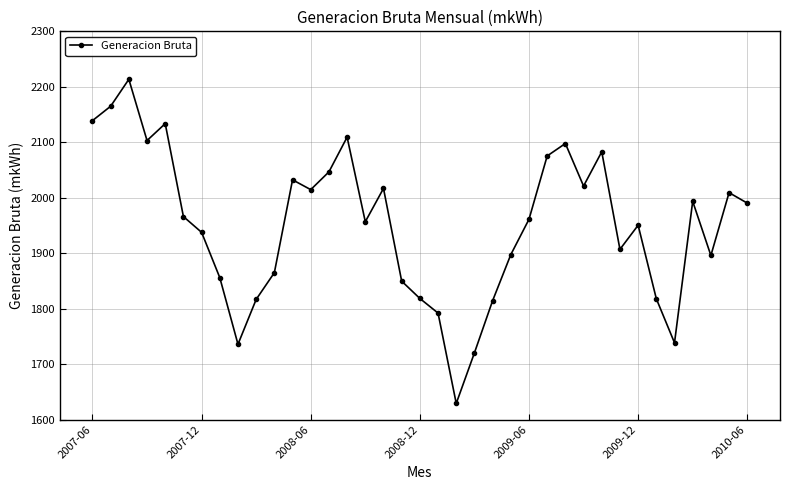

True or false: the data has more than 1 interior local peaks.

True